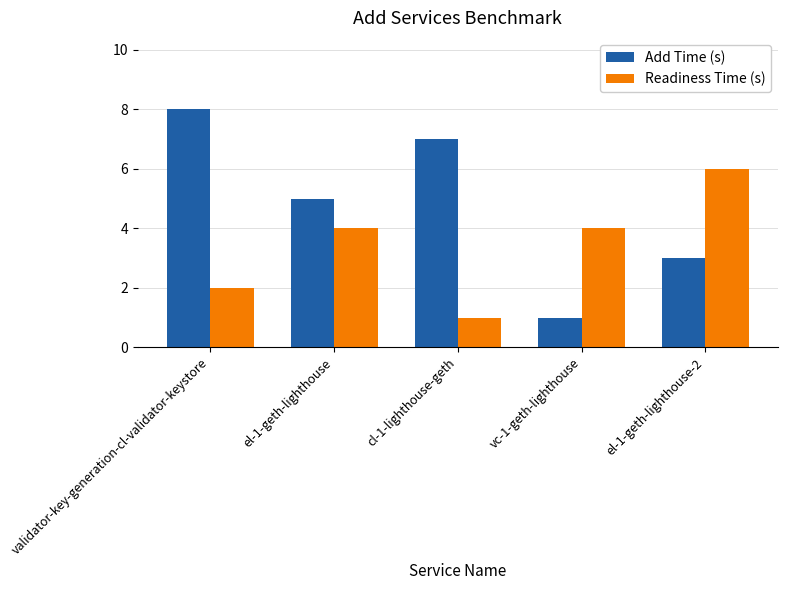

Reading right to left, transcribe all the data shown in this chart.

Add Time (s): 3	1	7	5	8
Readiness Time (s): 6	4	1	4	2